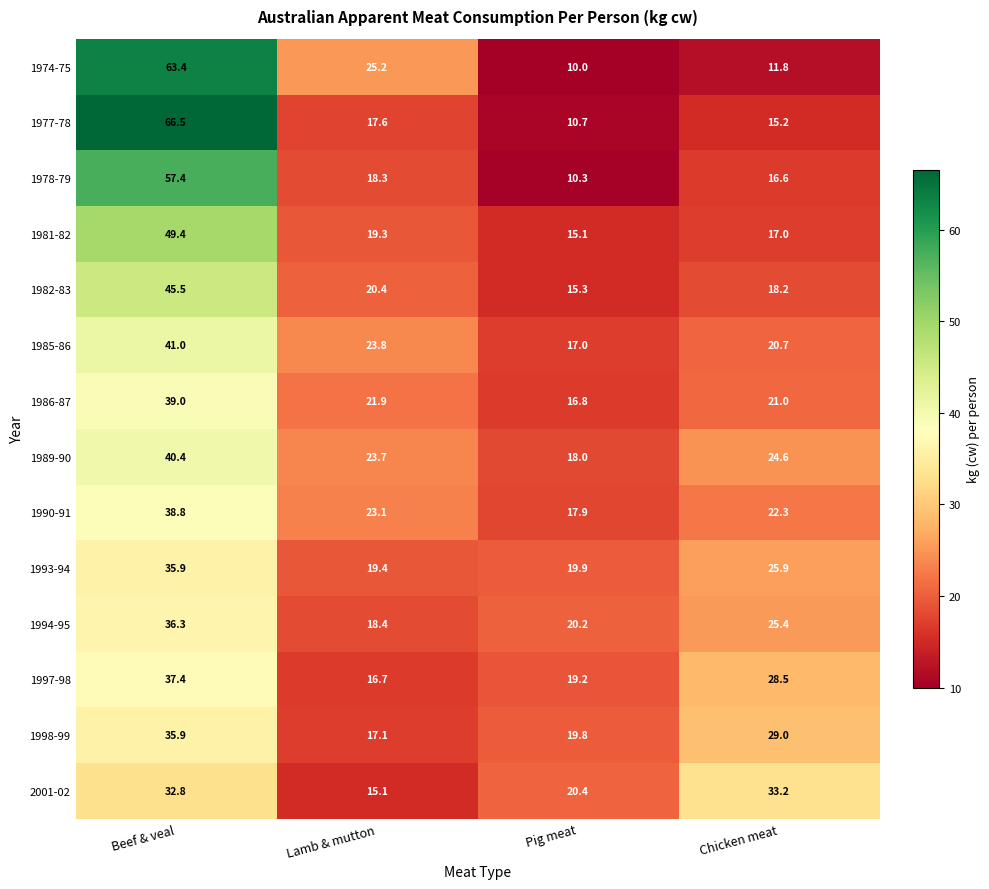

What is the smallest value displayed?

10.0